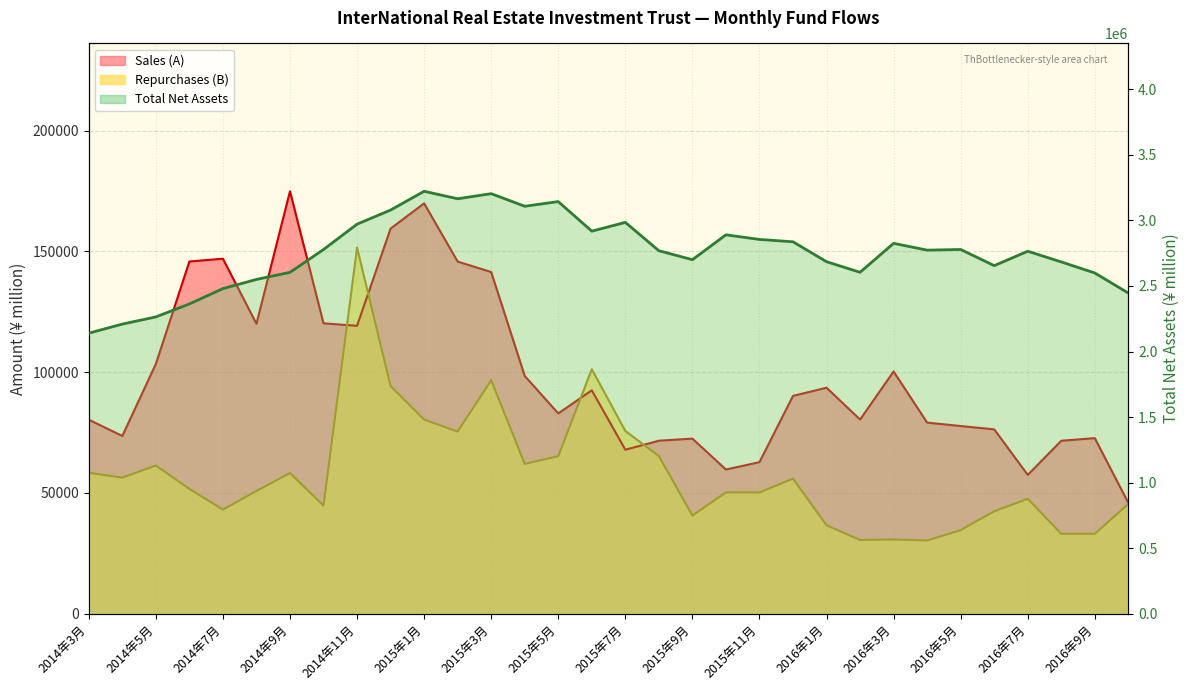

Reading right to left, list all the values displayed in this chart.

Sales (A): 45851	72666	71589	57455	76305	77682	79092	100252	80375	93540	90159	62729	59686	72460	71606	67862	92453	82903	98405	141426	145742	169841	159406	119167	120190	174843	119998	146930	145783	103370	73567	80302
Repurchases (B): 45463	33057	33067	47570	42396	34606	30306	30740	30523	36596	55912	50182	50224	40631	65259	75631	101196	65219	62016	96655	75378	80355	94225	151515	44738	58235	50794	43086	51672	61327	56315	58352
Total Net Assets: 2445861	2599226	2683677	2765154	2655240	2778516	2773595	2825509	2604545	2685267	2837225	2855164	2890404	2700622	2769172	2985259	2918367	3143893	3108355	3204391	3165439	3222485	3079332	2971724	2778356	2604028	2550105	2480095	2363062	2264180	2209403	2140010